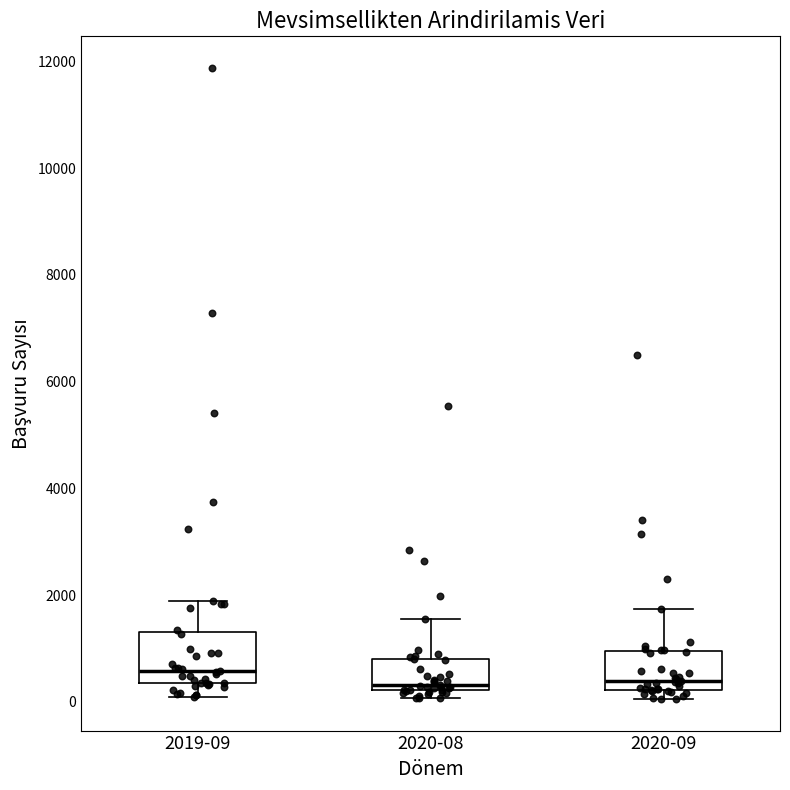

Reading left to right, transcribe this box plot: for each box, give where its median line is, the range the box spans, and where its two whiskers end, as read against the y-axis. The values are not printed on the chart, so give them approximately, as read against the axis.

2019-09: median 600, box 400 to 1400, whiskers 0 to 1800
2020-08: median 400, box 200 to 800, whiskers 0 to 1600
2020-09: median 400, box 200 to 1000, whiskers 0 to 1800